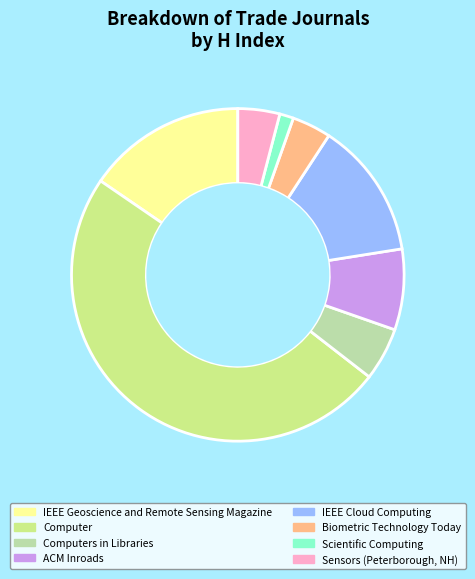

Combined, do IEEE Geoscience and Remote Sensing Magazine and Computers in Libraries account for over 50%?

No